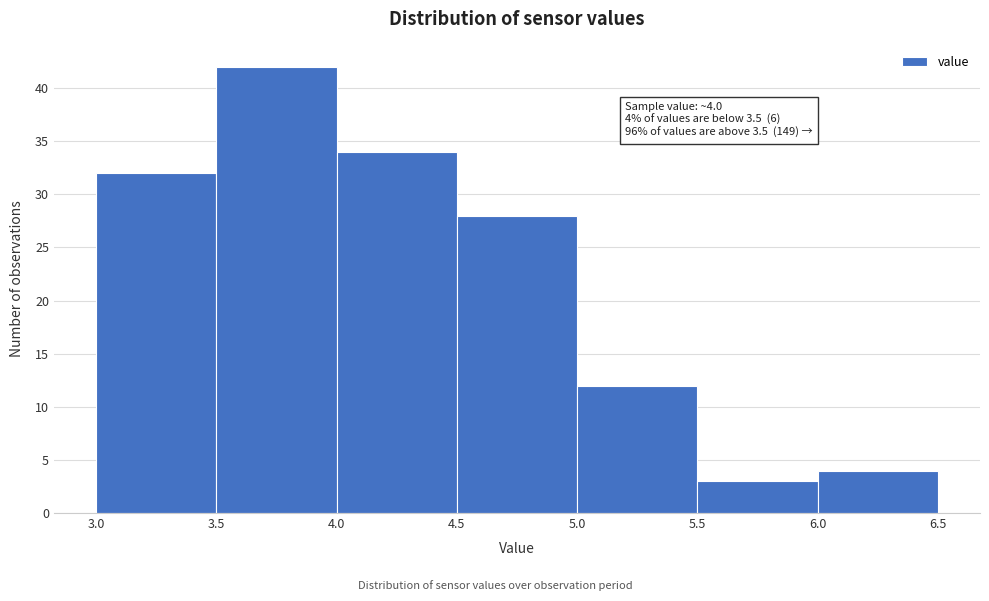

Over which range of the x-axis is the bar tallest?

3.5 to 4.0